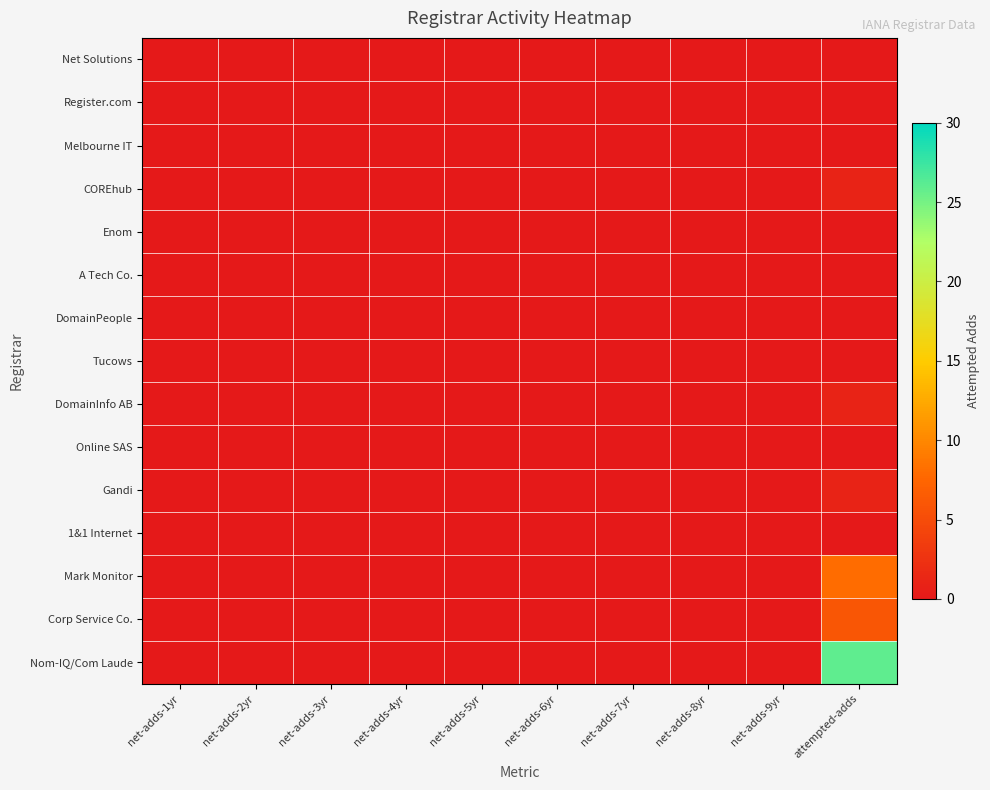

Reading left to right, transcribe all the data shown in this chart.

Net Solutions: net-adds-1yr=0	net-adds-2yr=0	net-adds-3yr=0	net-adds-4yr=0	net-adds-5yr=0	net-adds-6yr=0	net-adds-7yr=0	net-adds-8yr=0	net-adds-9yr=0	attempted-adds=0
Register.com: net-adds-1yr=0	net-adds-2yr=0	net-adds-3yr=0	net-adds-4yr=0	net-adds-5yr=0	net-adds-6yr=0	net-adds-7yr=0	net-adds-8yr=0	net-adds-9yr=0	attempted-adds=0
Melbourne IT: net-adds-1yr=0	net-adds-2yr=0	net-adds-3yr=0	net-adds-4yr=0	net-adds-5yr=0	net-adds-6yr=0	net-adds-7yr=0	net-adds-8yr=0	net-adds-9yr=0	attempted-adds=0
COREhub: net-adds-1yr=0	net-adds-2yr=0	net-adds-3yr=0	net-adds-4yr=0	net-adds-5yr=0	net-adds-6yr=0	net-adds-7yr=0	net-adds-8yr=0	net-adds-9yr=0	attempted-adds=1
Enom: net-adds-1yr=0	net-adds-2yr=0	net-adds-3yr=0	net-adds-4yr=0	net-adds-5yr=0	net-adds-6yr=0	net-adds-7yr=0	net-adds-8yr=0	net-adds-9yr=0	attempted-adds=0
A Tech Co.: net-adds-1yr=0	net-adds-2yr=0	net-adds-3yr=0	net-adds-4yr=0	net-adds-5yr=0	net-adds-6yr=0	net-adds-7yr=0	net-adds-8yr=0	net-adds-9yr=0	attempted-adds=0
DomainPeople: net-adds-1yr=0	net-adds-2yr=0	net-adds-3yr=0	net-adds-4yr=0	net-adds-5yr=0	net-adds-6yr=0	net-adds-7yr=0	net-adds-8yr=0	net-adds-9yr=0	attempted-adds=0
Tucows: net-adds-1yr=0	net-adds-2yr=0	net-adds-3yr=0	net-adds-4yr=0	net-adds-5yr=0	net-adds-6yr=0	net-adds-7yr=0	net-adds-8yr=0	net-adds-9yr=0	attempted-adds=0
DomainInfo AB: net-adds-1yr=0	net-adds-2yr=0	net-adds-3yr=0	net-adds-4yr=0	net-adds-5yr=0	net-adds-6yr=0	net-adds-7yr=0	net-adds-8yr=0	net-adds-9yr=0	attempted-adds=1
Online SAS: net-adds-1yr=0	net-adds-2yr=0	net-adds-3yr=0	net-adds-4yr=0	net-adds-5yr=0	net-adds-6yr=0	net-adds-7yr=0	net-adds-8yr=0	net-adds-9yr=0	attempted-adds=0
Gandi: net-adds-1yr=0	net-adds-2yr=0	net-adds-3yr=0	net-adds-4yr=0	net-adds-5yr=0	net-adds-6yr=0	net-adds-7yr=0	net-adds-8yr=0	net-adds-9yr=0	attempted-adds=1
1&1 Internet: net-adds-1yr=0	net-adds-2yr=0	net-adds-3yr=0	net-adds-4yr=0	net-adds-5yr=0	net-adds-6yr=0	net-adds-7yr=0	net-adds-8yr=0	net-adds-9yr=0	attempted-adds=0
Mark Monitor: net-adds-1yr=0	net-adds-2yr=0	net-adds-3yr=0	net-adds-4yr=0	net-adds-5yr=0	net-adds-6yr=0	net-adds-7yr=0	net-adds-8yr=0	net-adds-9yr=0	attempted-adds=8
Corp Service Co.: net-adds-1yr=0	net-adds-2yr=0	net-adds-3yr=0	net-adds-4yr=0	net-adds-5yr=0	net-adds-6yr=0	net-adds-7yr=0	net-adds-8yr=0	net-adds-9yr=0	attempted-adds=6
Nom-IQ/Com Laude: net-adds-1yr=0	net-adds-2yr=0	net-adds-3yr=0	net-adds-4yr=0	net-adds-5yr=0	net-adds-6yr=0	net-adds-7yr=0	net-adds-8yr=0	net-adds-9yr=0	attempted-adds=26